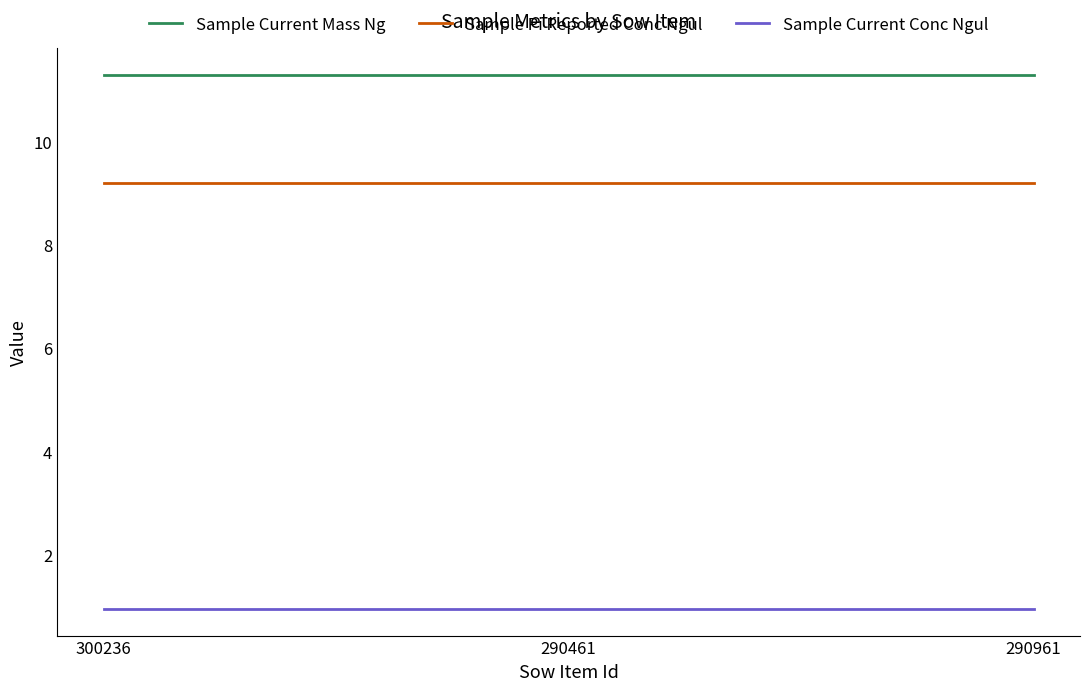

What position from the right is 290961?

1